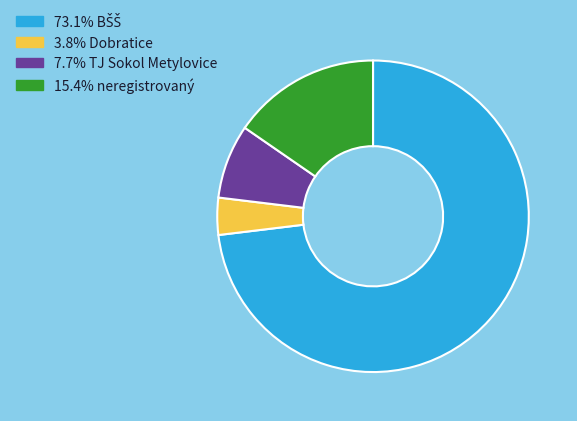

Is there a majority slice in this chart?

Yes